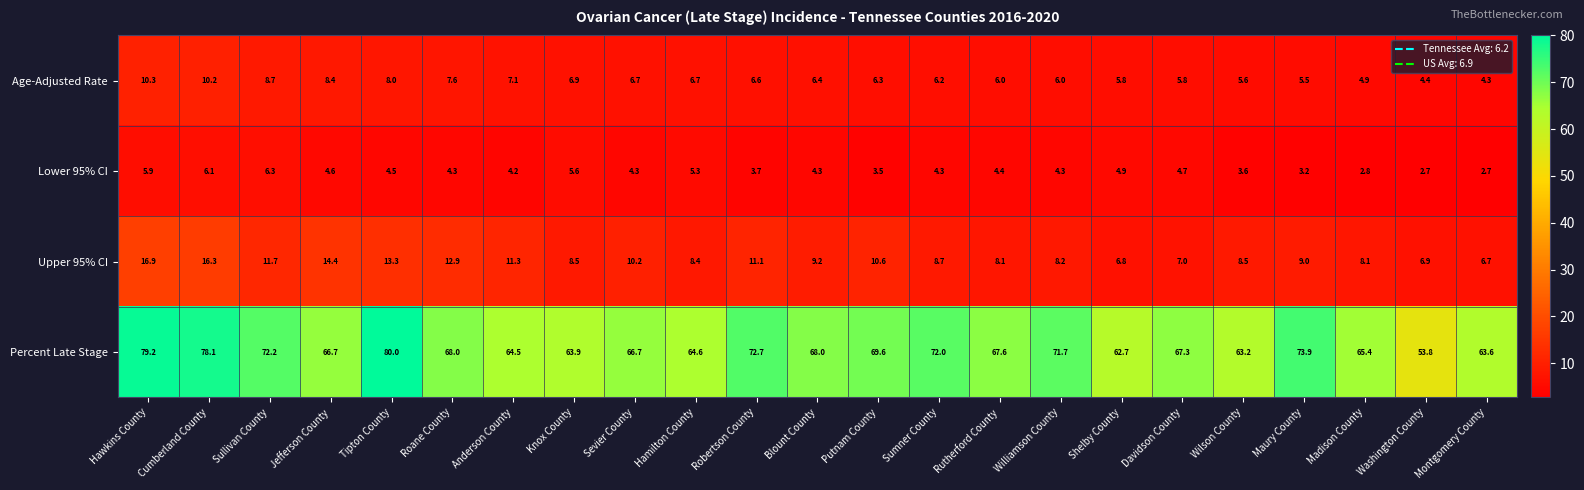

The Lower 95% CI series shows 1.0 at Anderson County. True or false?

False